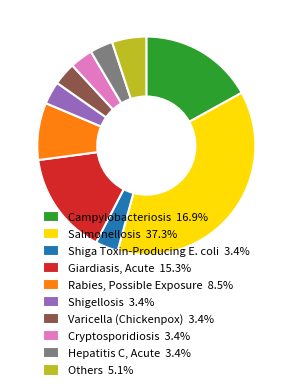

How many segments does this pie chart have?

10